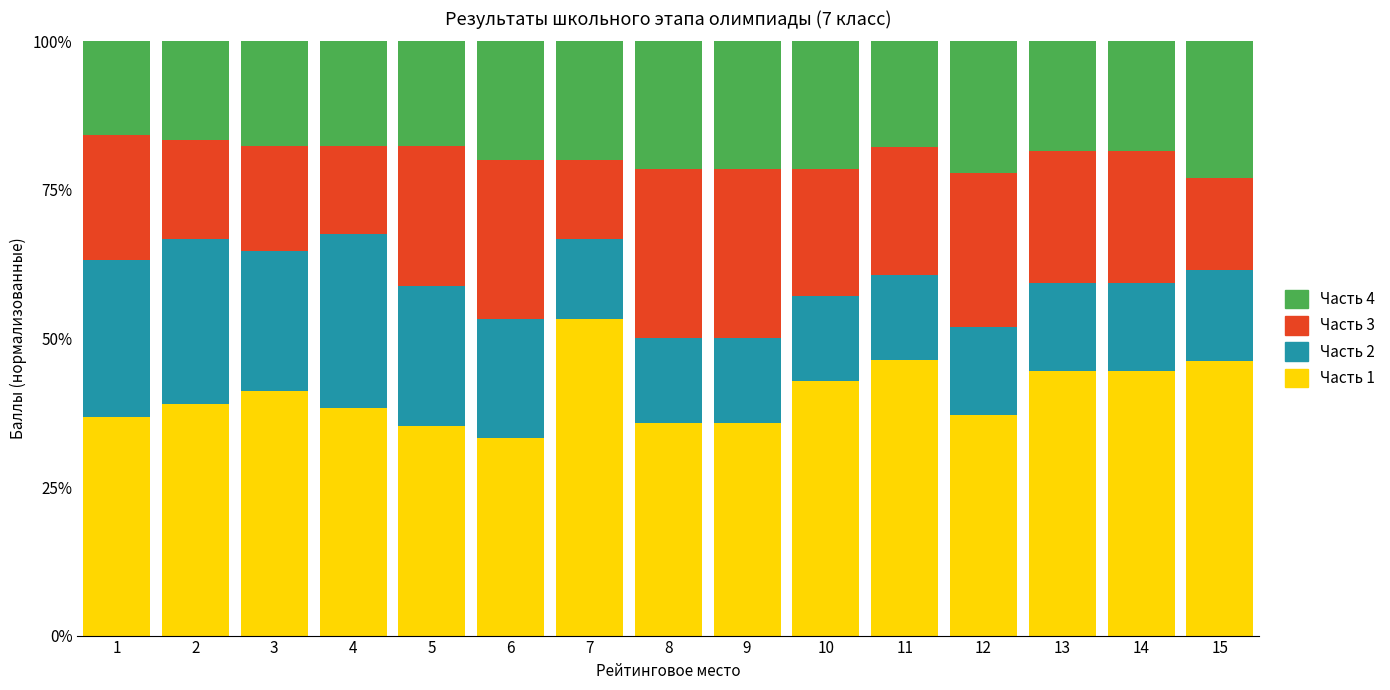

What is the sum of the Часть 1 values at 7 and 2?

92.2